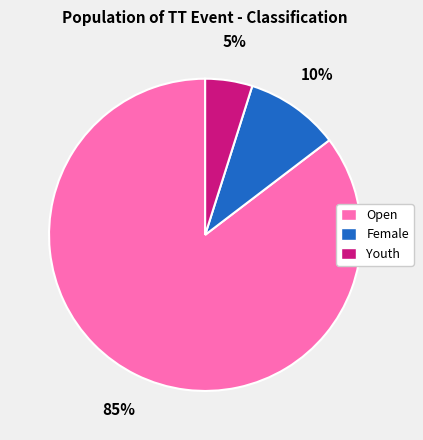

Which category has the smallest portion of the pie?

Youth